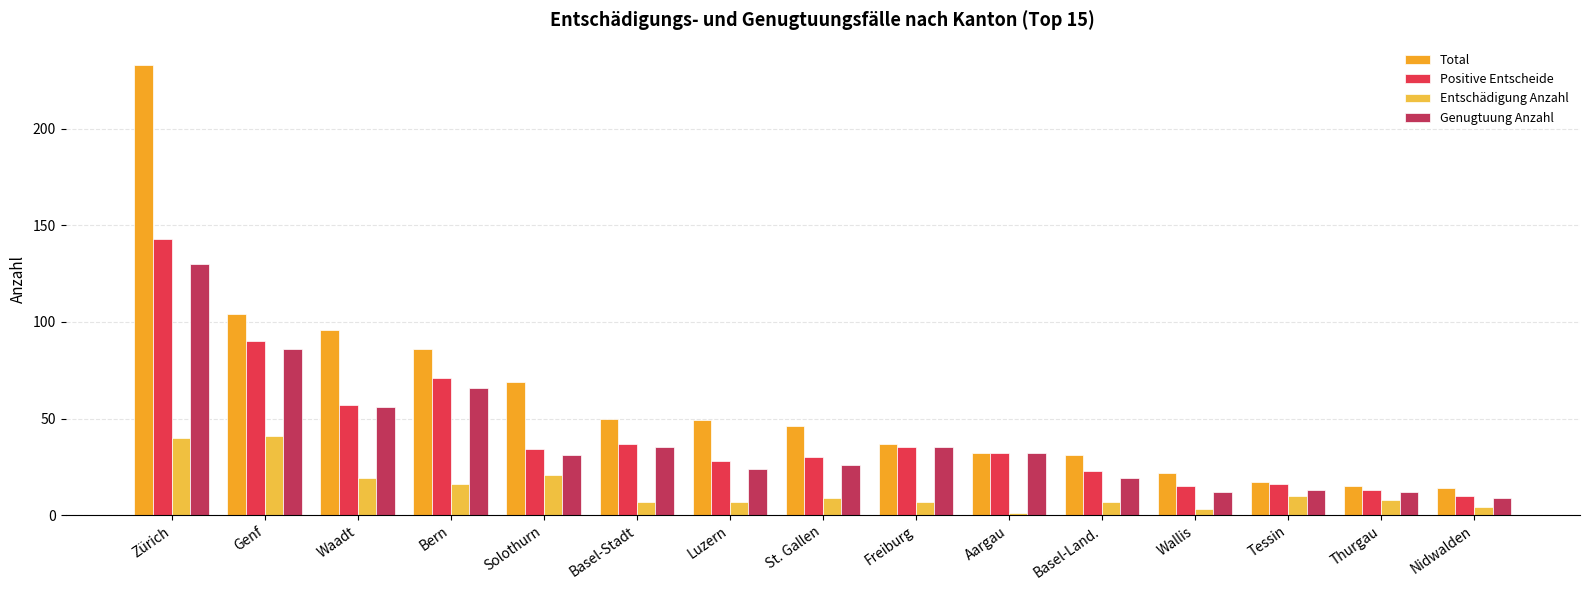

At which label is Total closest to 123?

Genf